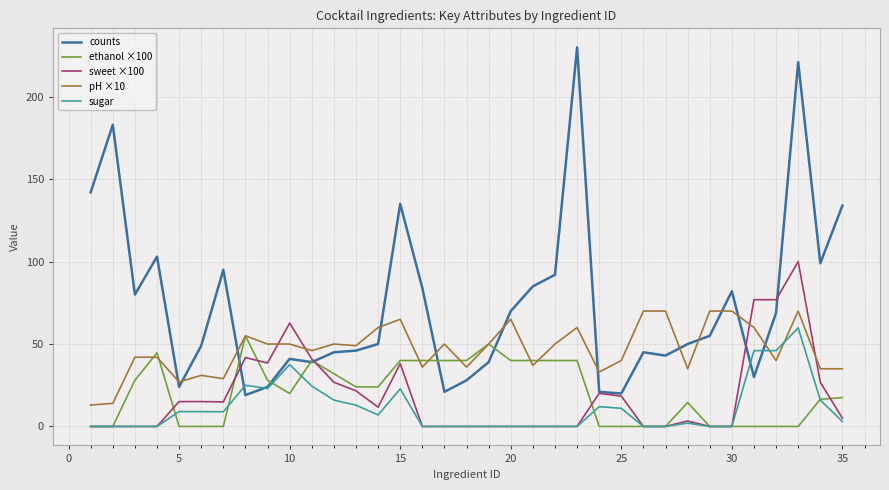

Which series has the widest spread of values?

counts